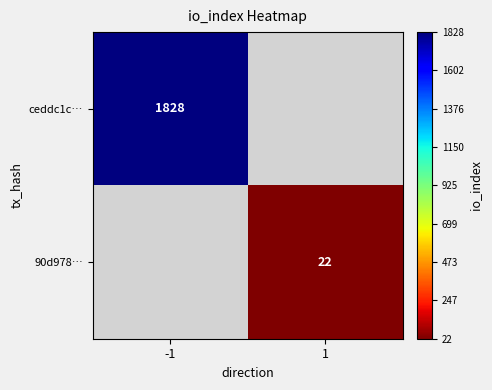

The value of 90d978… at 1 is 22. True or false?

True